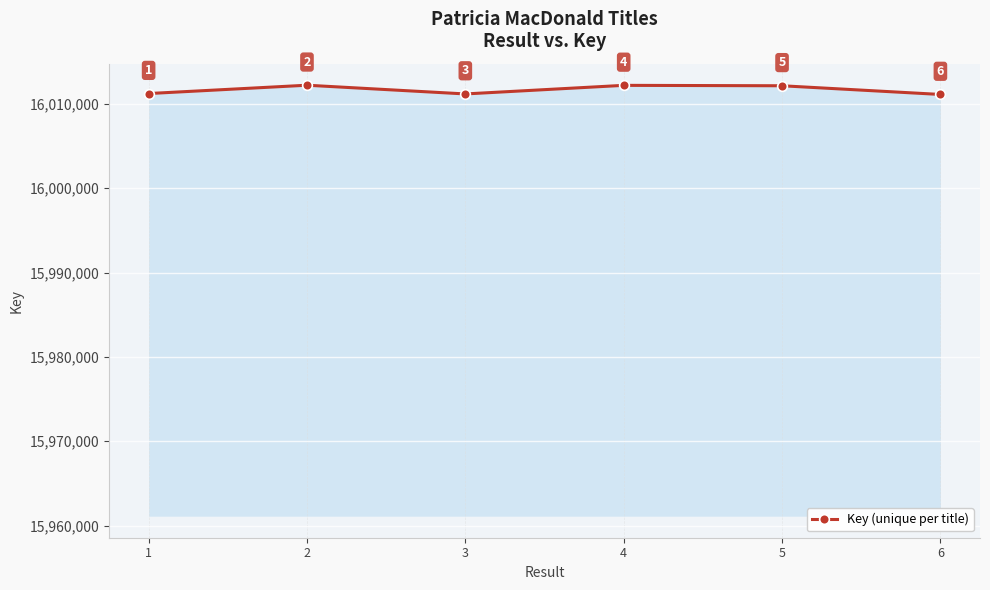

What is the average value?

16011682